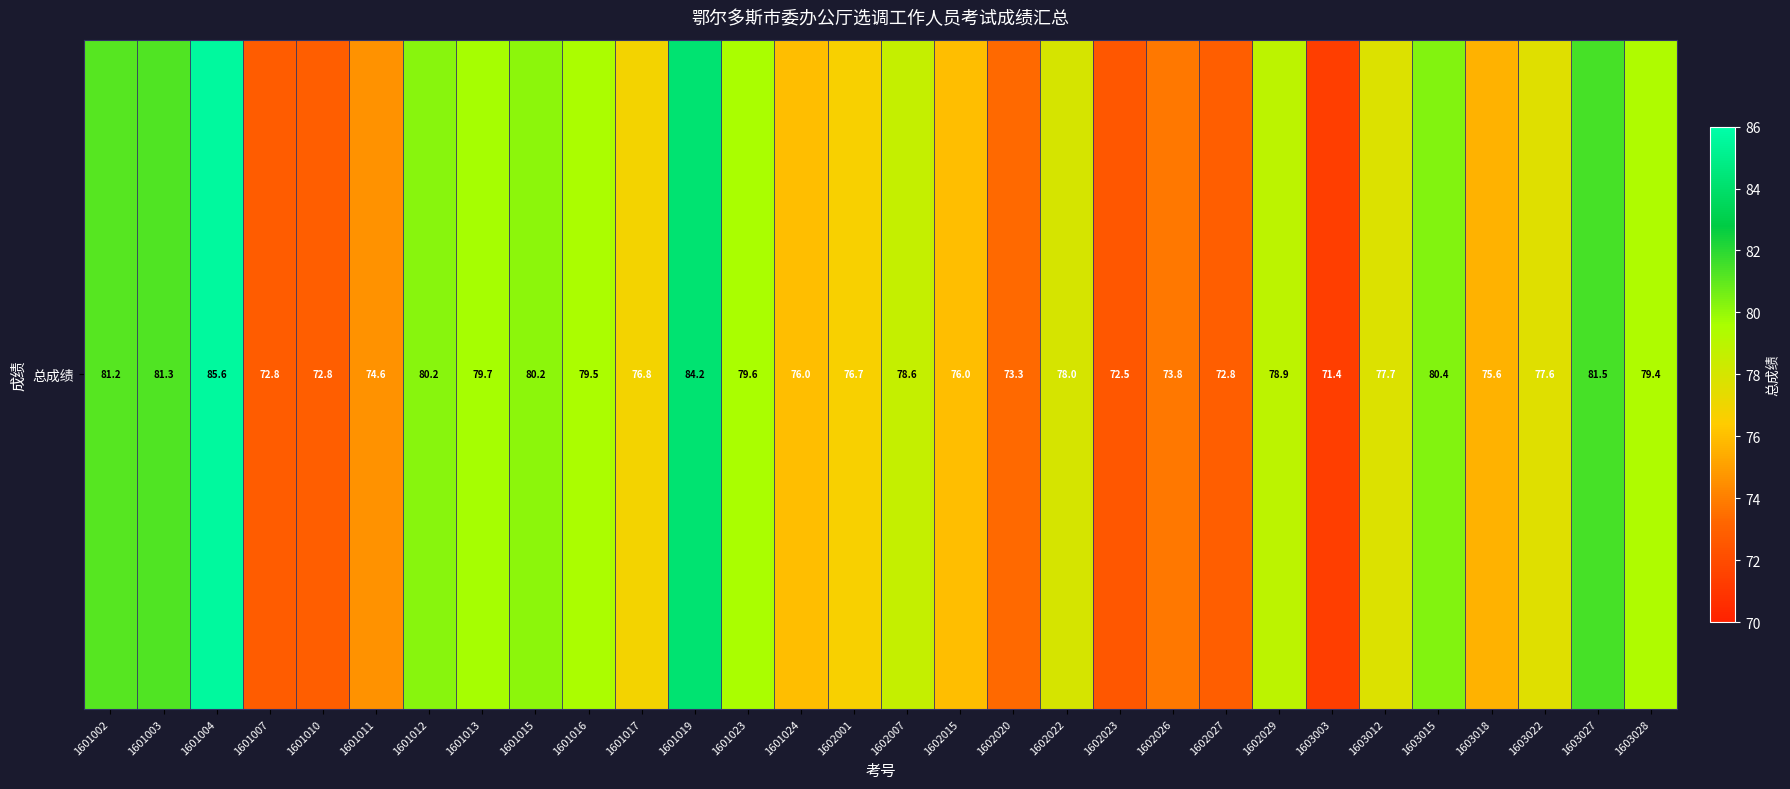

What is the sum of the values at 1602027 and 1603027?

154.3